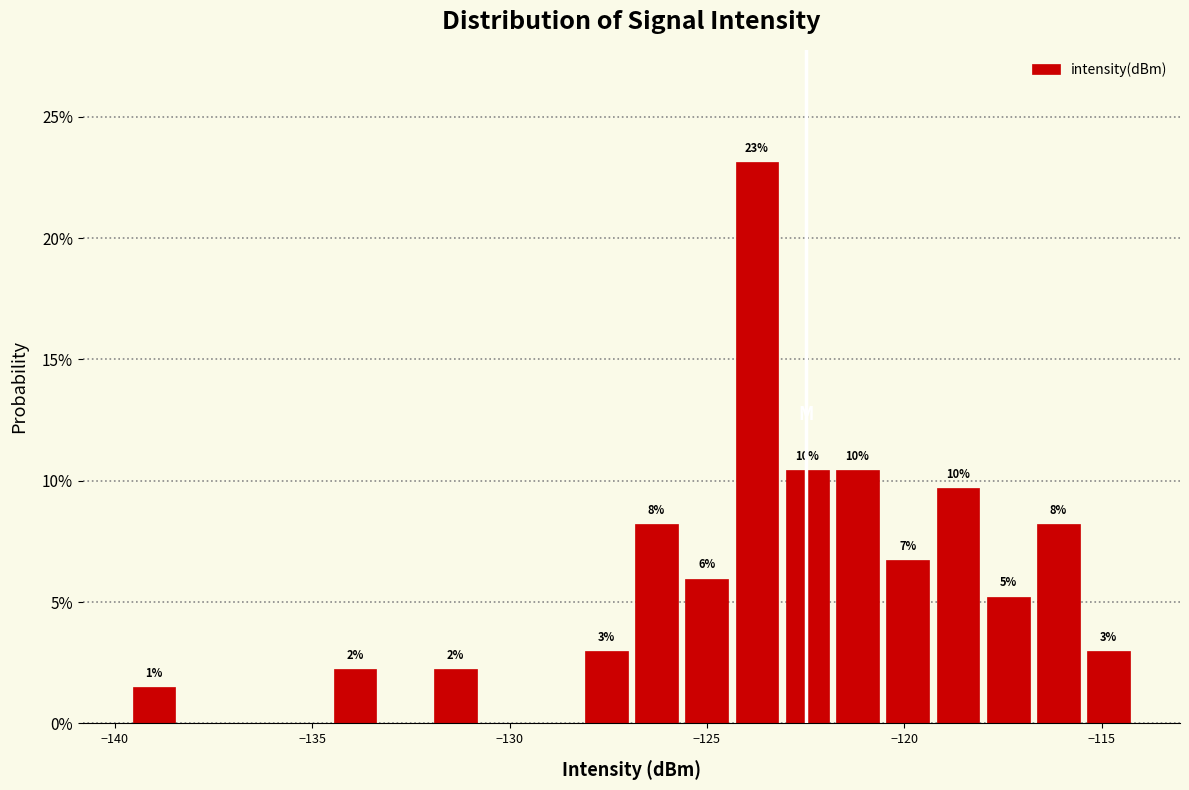

Around what value on the x-axis is the tallest bar? Give the approximate position of its centre, as read against the axis.

-123.5